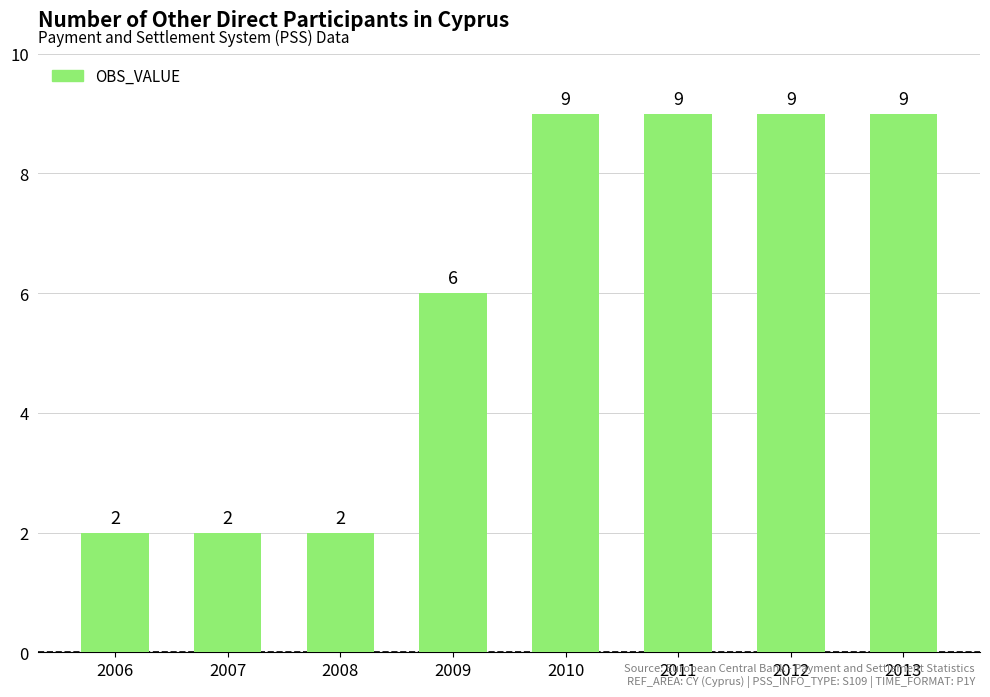

What is the sum of the values at 2012 and 2009?

15